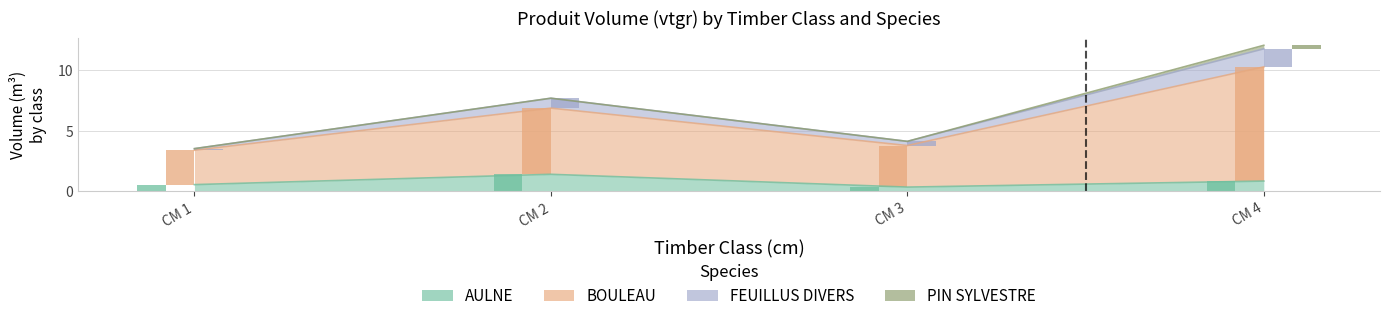

At which category is the sum across all series the highest?

CM 4